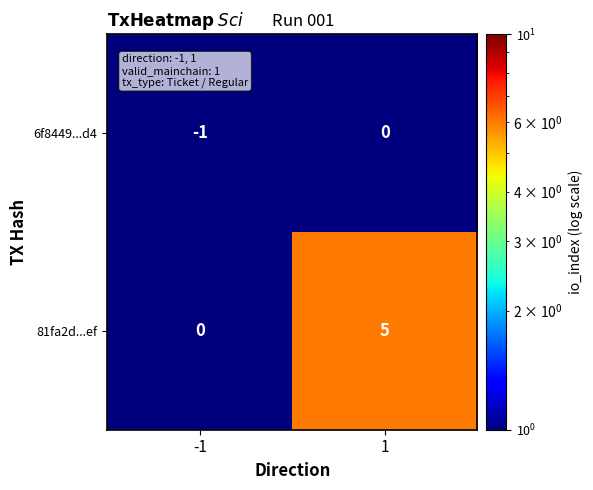

Reading left to right, what are all the values shown in this chart?

6f8449...d4: -1	0
81fa2d...ef: 0	5